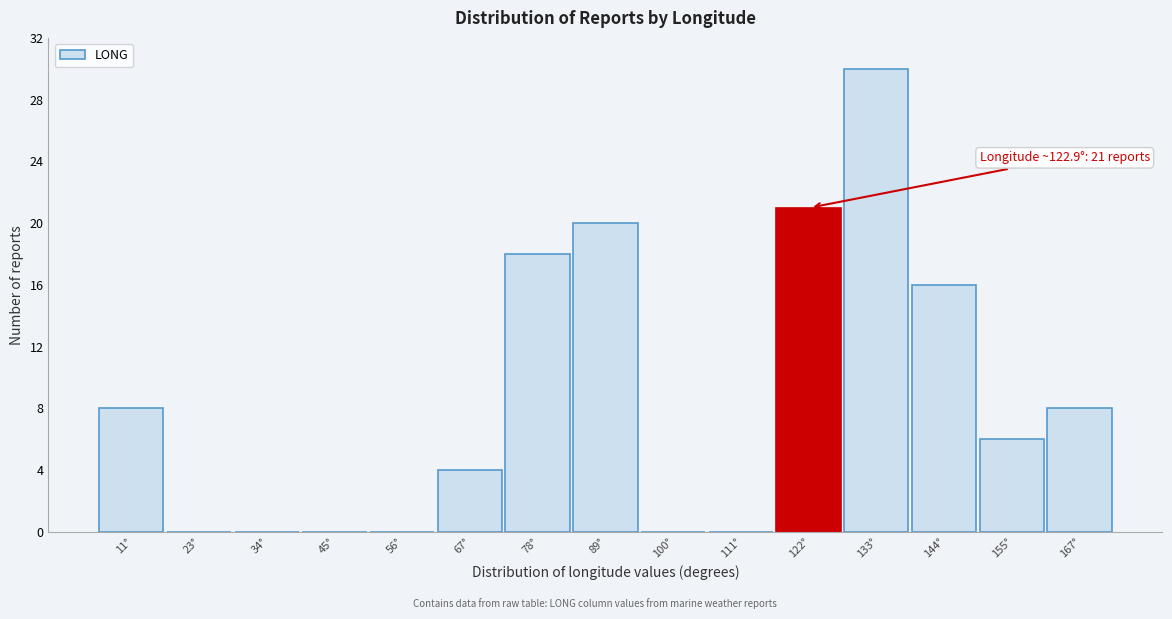

Over which range of the x-axis is the bar tallest?

128 to 138